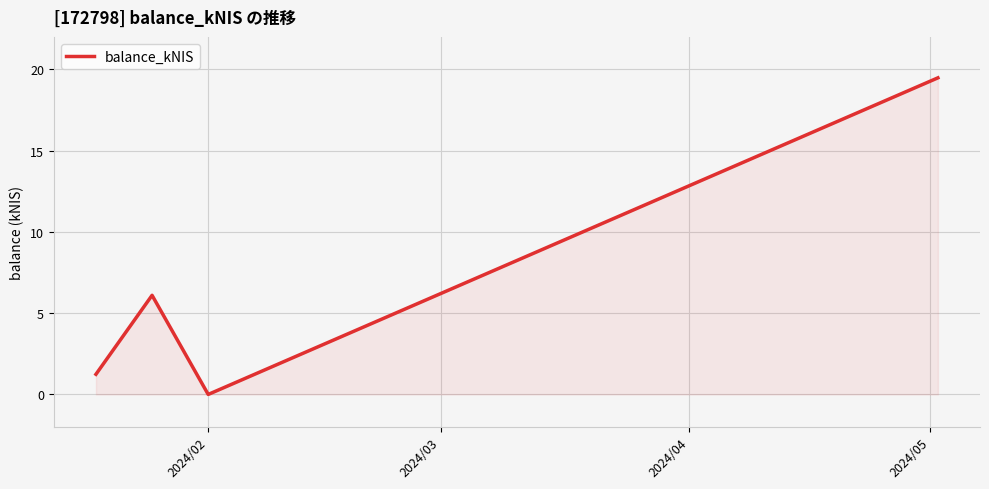

How many positive values are there?

3